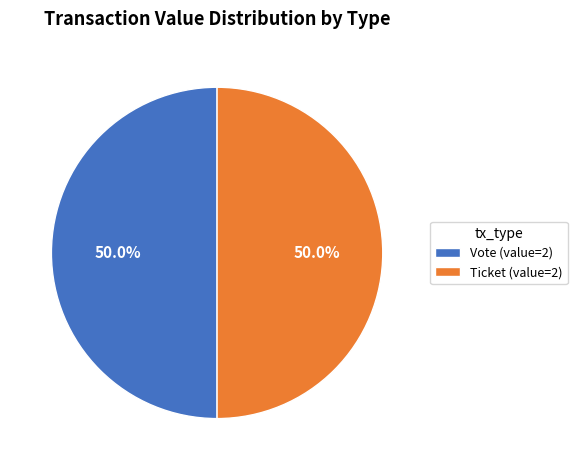

What is the ratio of the value at Vote (value=2) to the value at Ticket (value=2)?

1.0